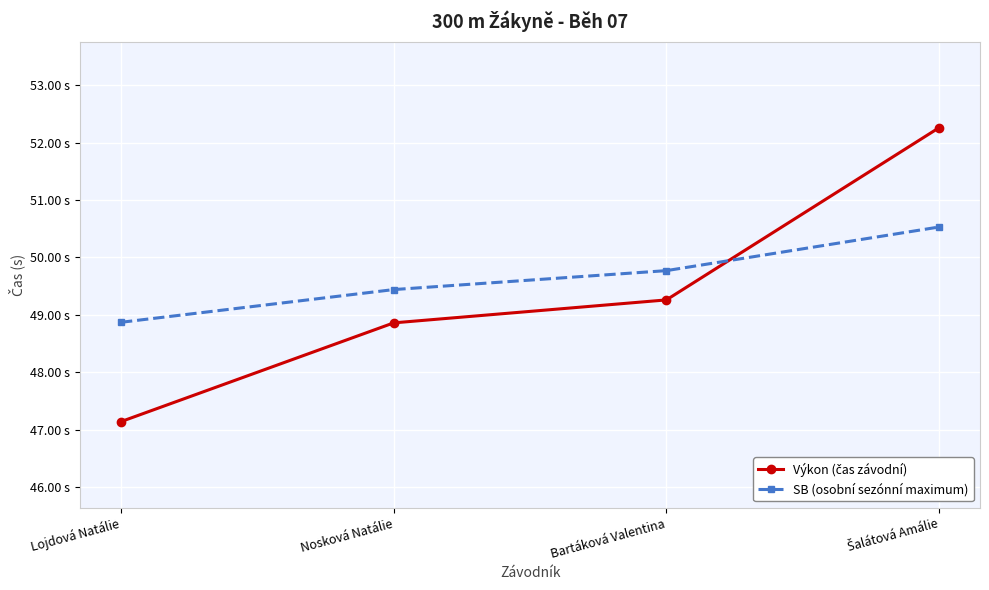

What is the difference between the SB (osobní sezónní maximum) values at Lojdová Natálie and Nosková Natálie?

0.6